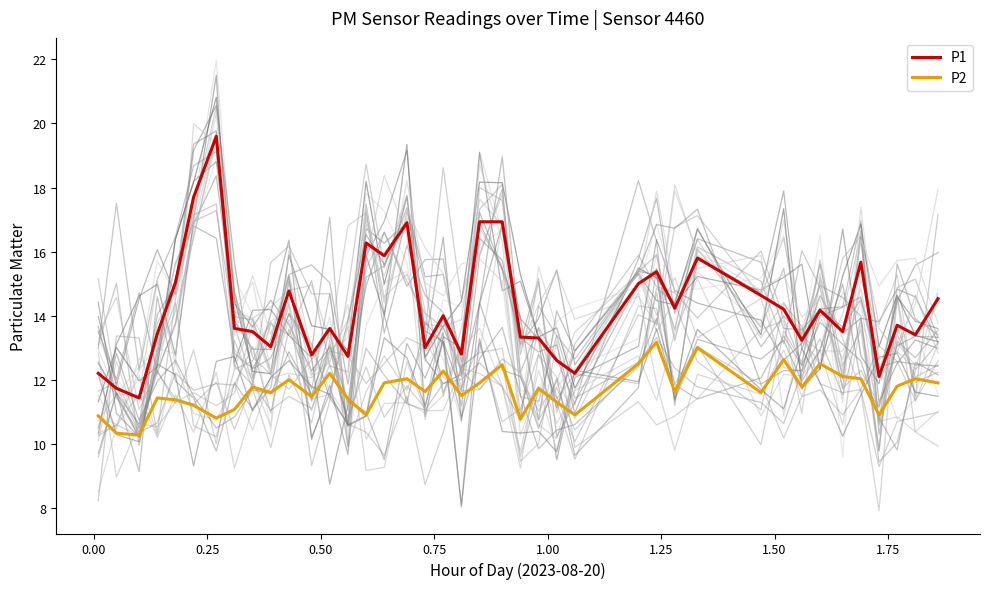

What is the maximum value for P1?

19.6